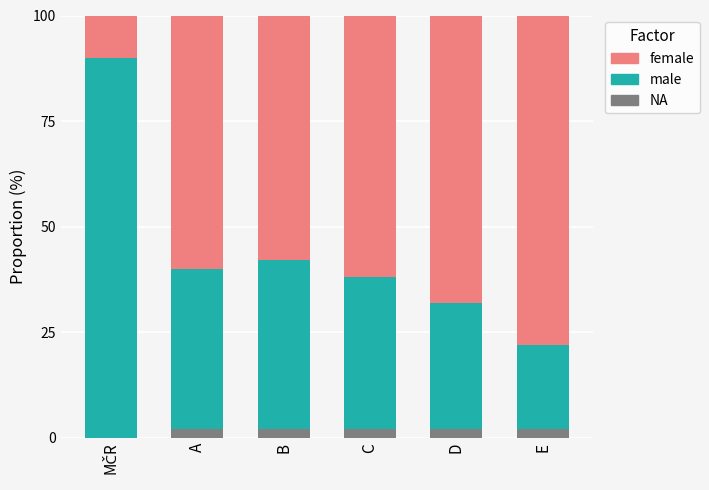

True or false: NA has a value of 2 at C.

True